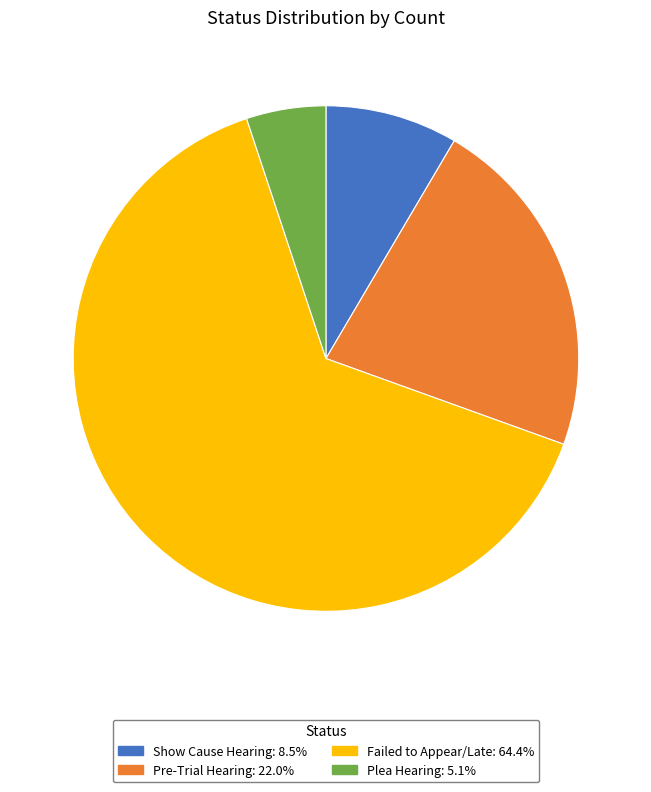

Approximately how many times larger is the value at Failed to Appear/Late compared to Pre-Trial Hearing?

2.9